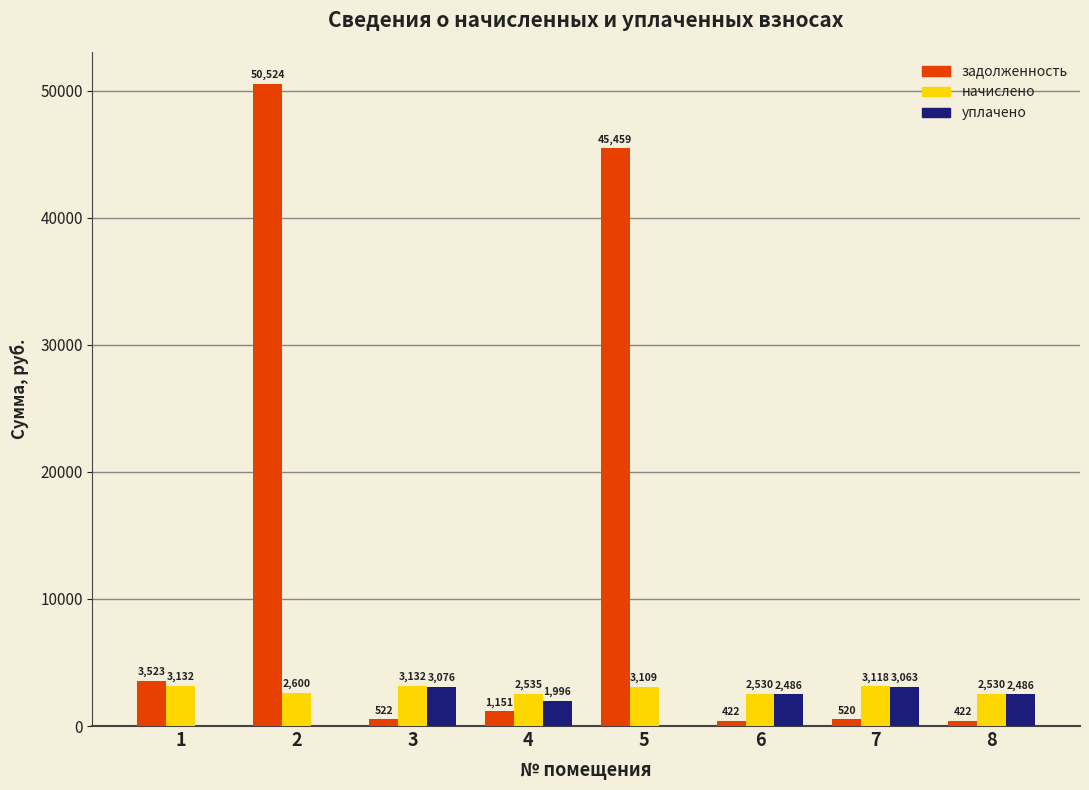

How many groups of bars are there?

8